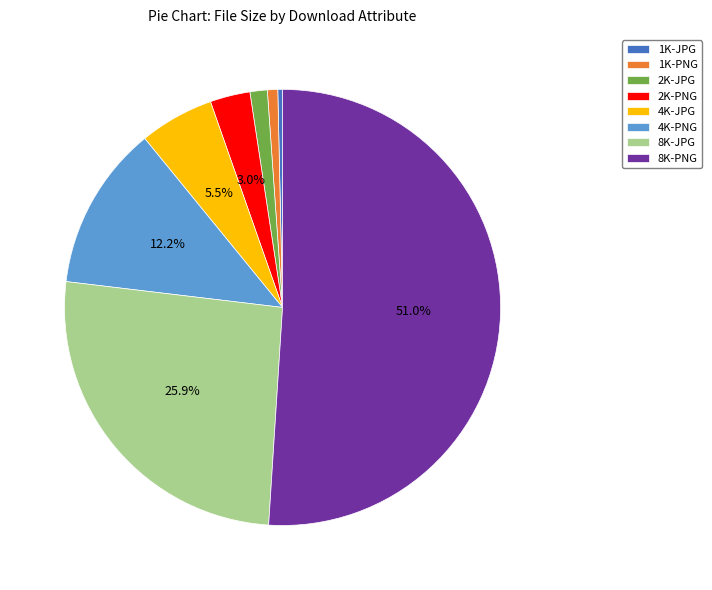

To the nearest percent, what is the difference between the 8K-JPG and 4K-PNG slice percentages?

14%